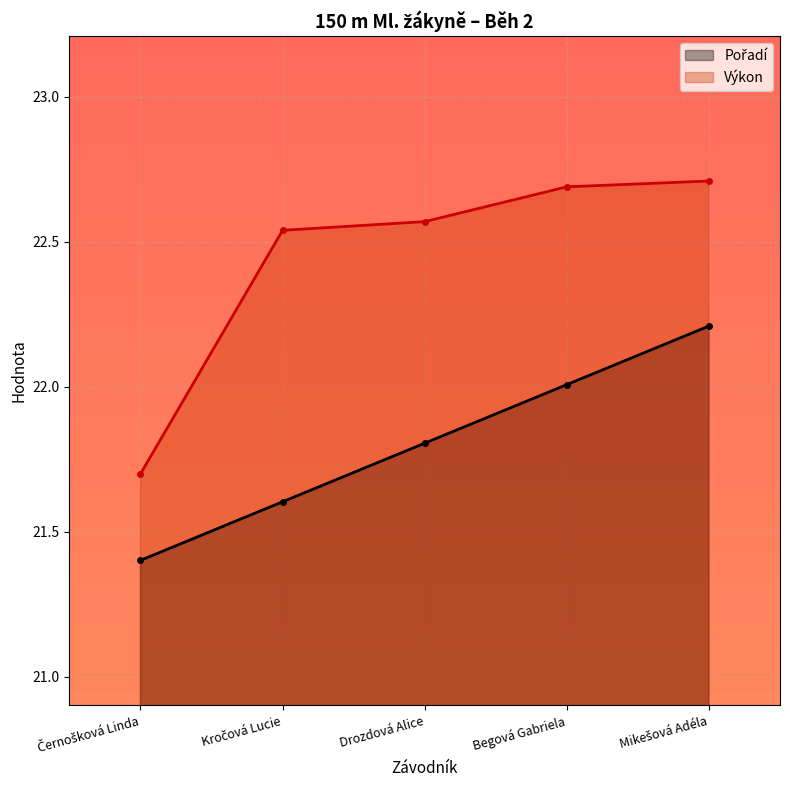

At Mikešová Adéla, list the series in order from largest to smallest.

Výkon, Pořadí